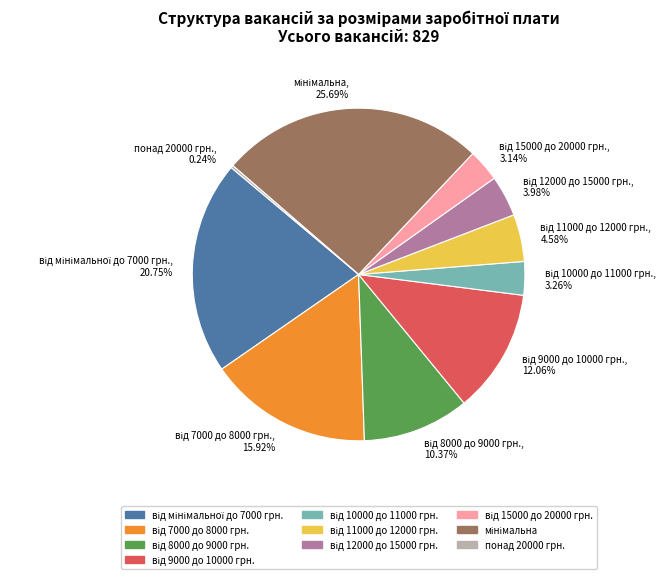

Is there a majority slice in this chart?

No